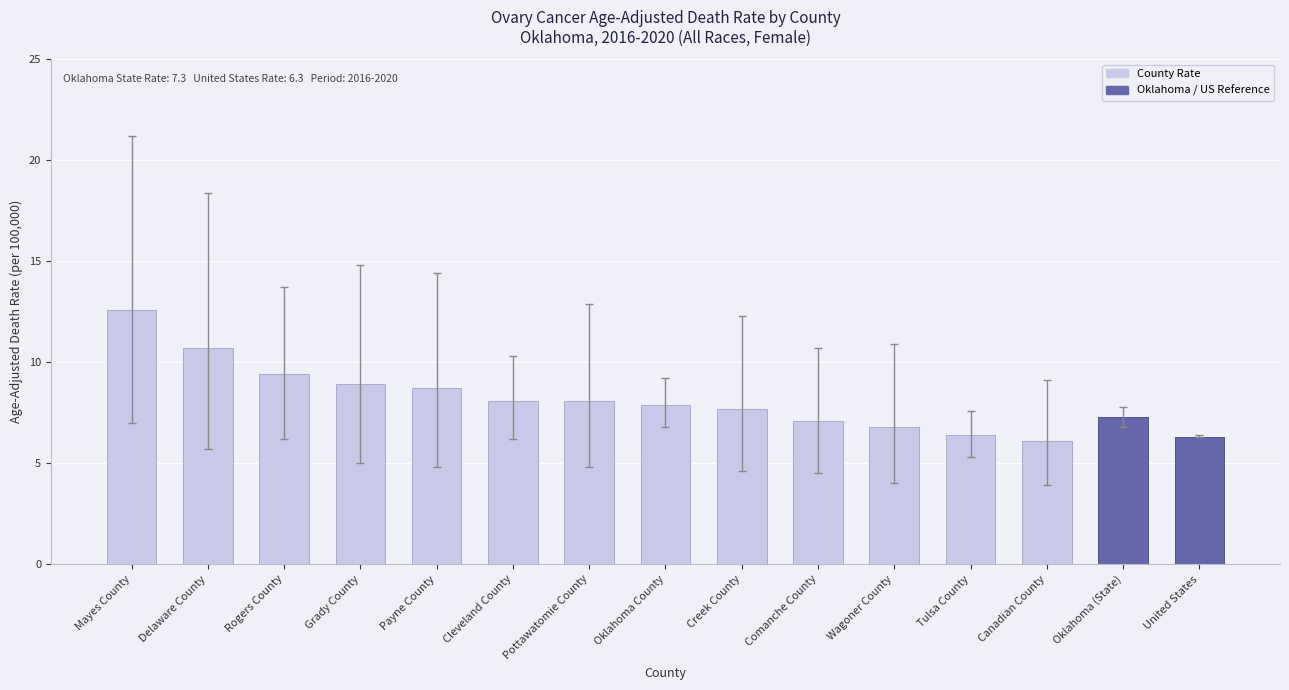

Are the bars horizontal?

No